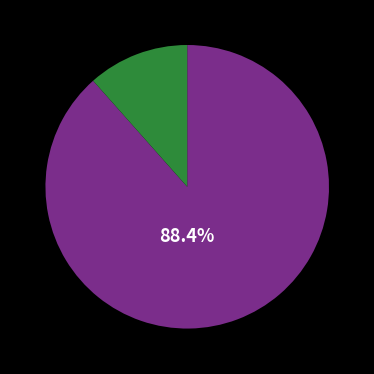

Does any single category account for the majority?

Yes